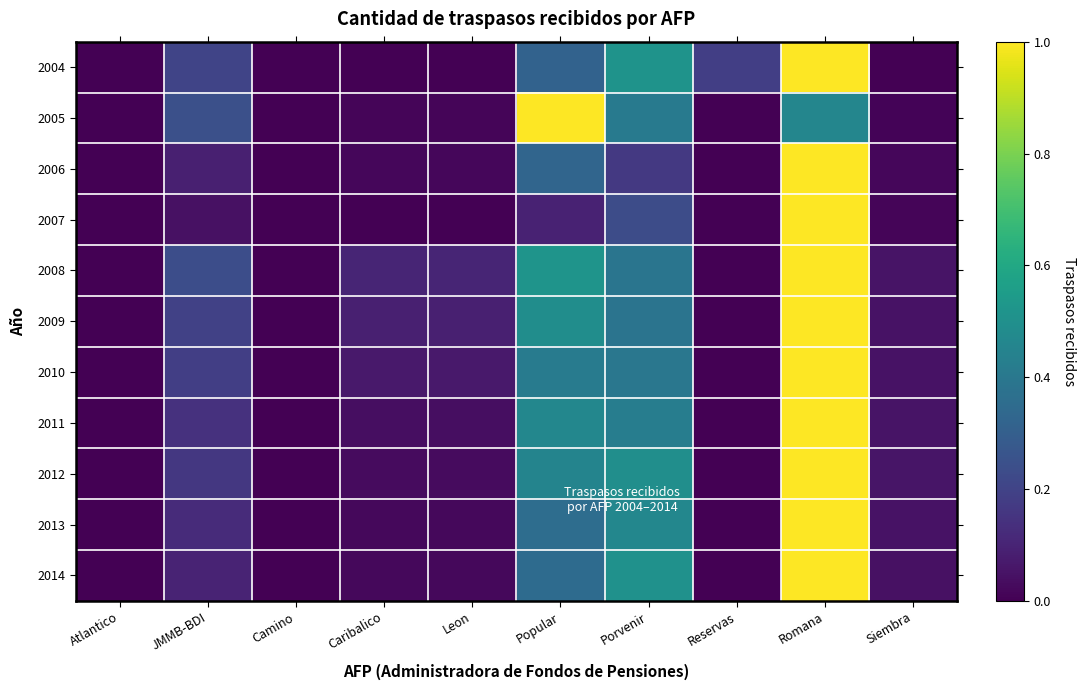

Reading left to right, extract all data points from this chart.

2004: Atlantico=0.0	JMMB-BDI=0.2	Camino=0.0	Caribalico=0.0	Leon=0.0	Popular=0.3	Porvenir=0.5	Reservas=0.2	Romana=1.0	Siembra=0.0
2005: Atlantico=0.0	JMMB-BDI=0.2	Camino=0.0	Caribalico=0.0	Leon=0.0	Popular=1.0	Porvenir=0.4	Reservas=0.0	Romana=0.5	Siembra=0.0
2006: Atlantico=0.0	JMMB-BDI=0.1	Camino=0.0	Caribalico=0.0	Leon=0.0	Popular=0.3	Porvenir=0.2	Reservas=0.0	Romana=1.0	Siembra=0.0
2007: Atlantico=0.0	JMMB-BDI=0.0	Camino=0.0	Caribalico=0.0	Leon=0.0	Popular=0.1	Porvenir=0.2	Reservas=0.0	Romana=1.0	Siembra=0.0
2008: Atlantico=0.0	JMMB-BDI=0.2	Camino=0.0	Caribalico=0.1	Leon=0.1	Popular=0.5	Porvenir=0.4	Reservas=0.0	Romana=1.0	Siembra=0.1
2009: Atlantico=0.0	JMMB-BDI=0.2	Camino=0.0	Caribalico=0.1	Leon=0.1	Popular=0.5	Porvenir=0.4	Reservas=0.0	Romana=1.0	Siembra=0.0
2010: Atlantico=0.0	JMMB-BDI=0.2	Camino=0.0	Caribalico=0.1	Leon=0.1	Popular=0.4	Porvenir=0.4	Reservas=0.0	Romana=1.0	Siembra=0.1
2011: Atlantico=0.0	JMMB-BDI=0.1	Camino=0.0	Caribalico=0.0	Leon=0.0	Popular=0.5	Porvenir=0.4	Reservas=0.0	Romana=1.0	Siembra=0.1
2012: Atlantico=0.0	JMMB-BDI=0.2	Camino=0.0	Caribalico=0.0	Leon=0.0	Popular=0.4	Porvenir=0.5	Reservas=0.0	Romana=1.0	Siembra=0.1
2013: Atlantico=0.0	JMMB-BDI=0.1	Camino=0.0	Caribalico=0.0	Leon=0.0	Popular=0.4	Porvenir=0.5	Reservas=0.0	Romana=1.0	Siembra=0.0
2014: Atlantico=0.0	JMMB-BDI=0.1	Camino=0.0	Caribalico=0.0	Leon=0.0	Popular=0.3	Porvenir=0.5	Reservas=0.0	Romana=1.0	Siembra=0.0